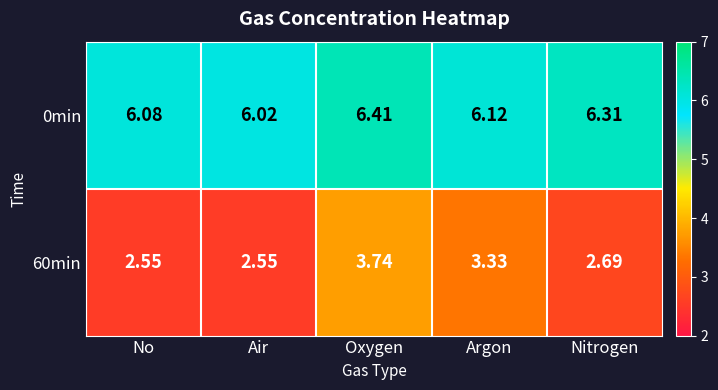

Where is 0min nearest to the value 6?

Air